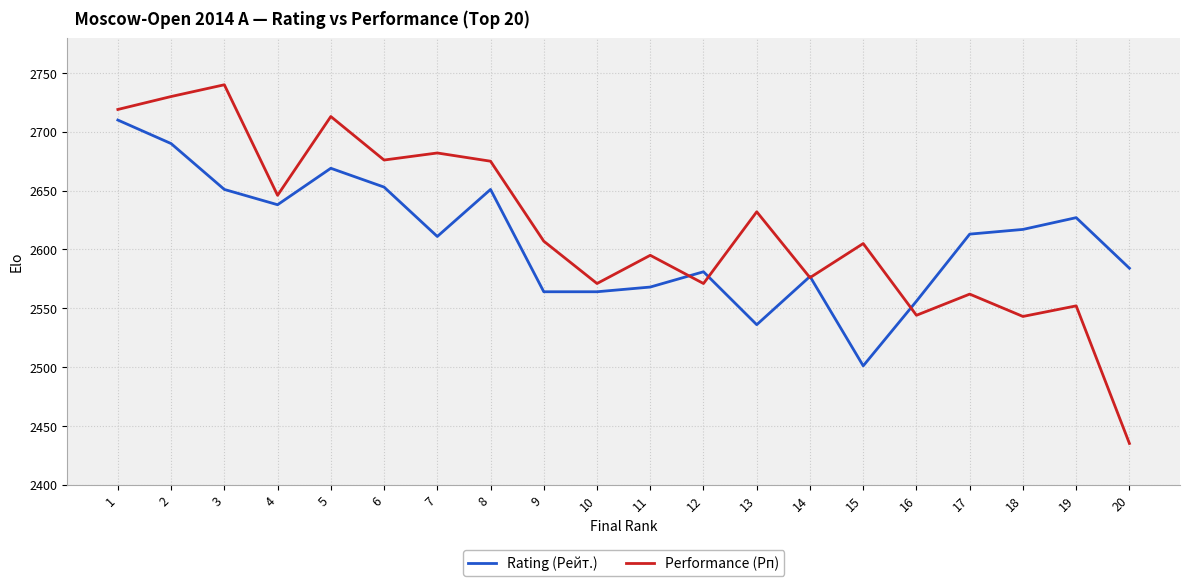

At how many categories does at least one series exceed 2558?

19